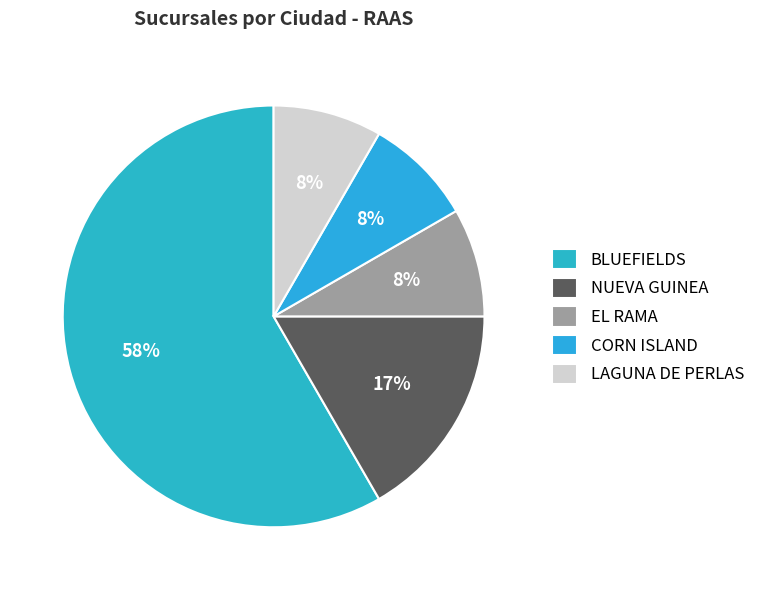

Count the number of slices in the pie.

5